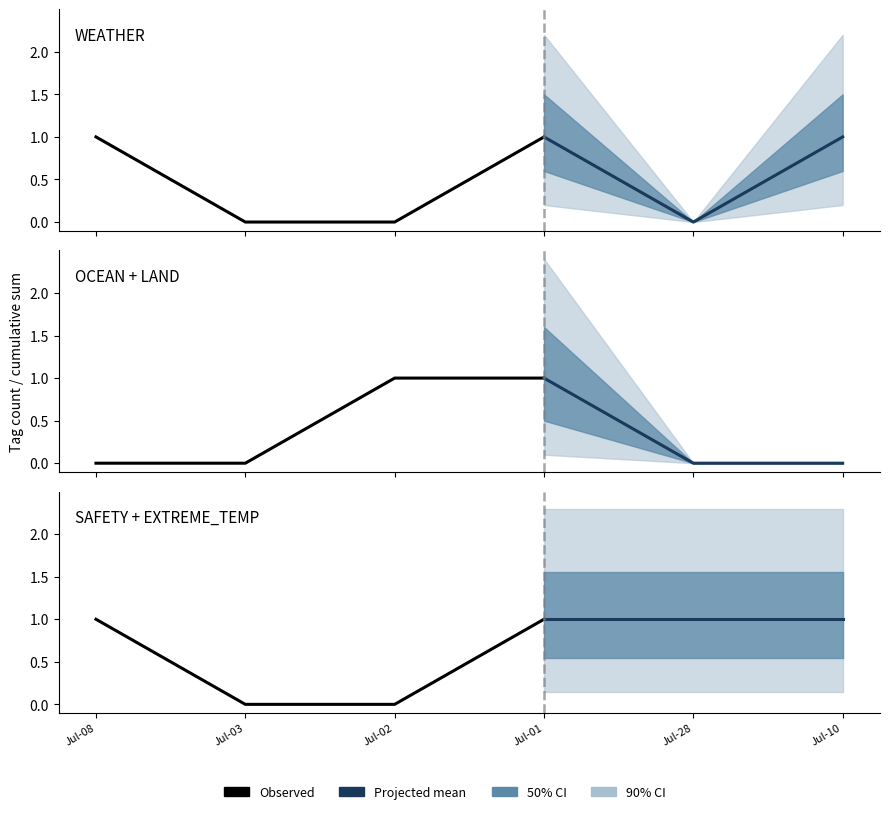

Which series has the largest range (max minus min)?

WEATHER